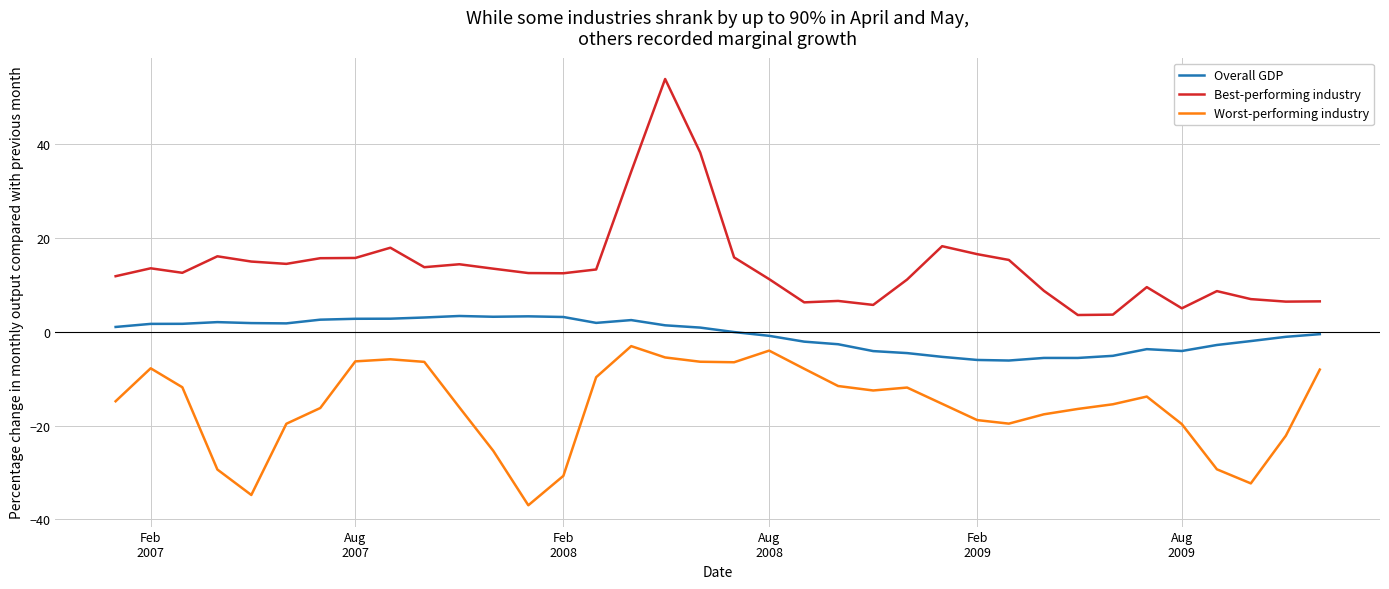

What is the maximum value for Worst-performing industry?

-3.1